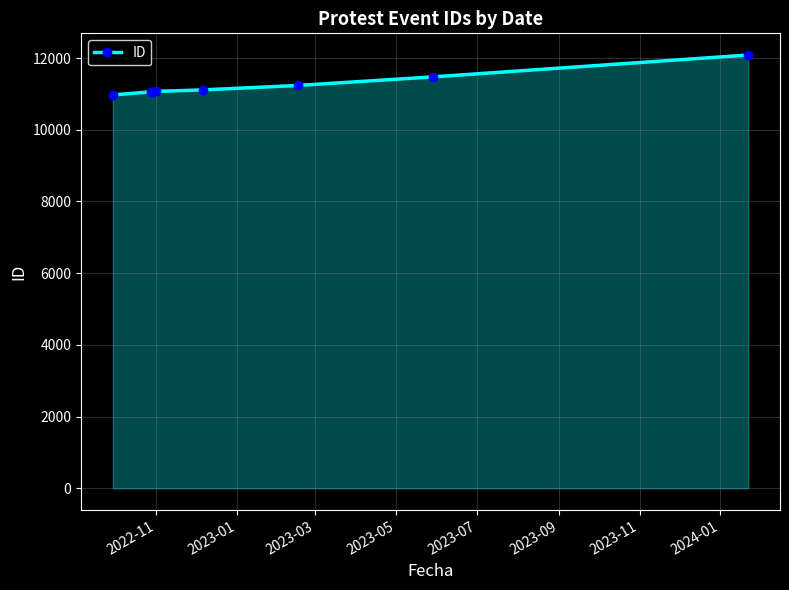

What is the value of the 2nd point from the left?

11058